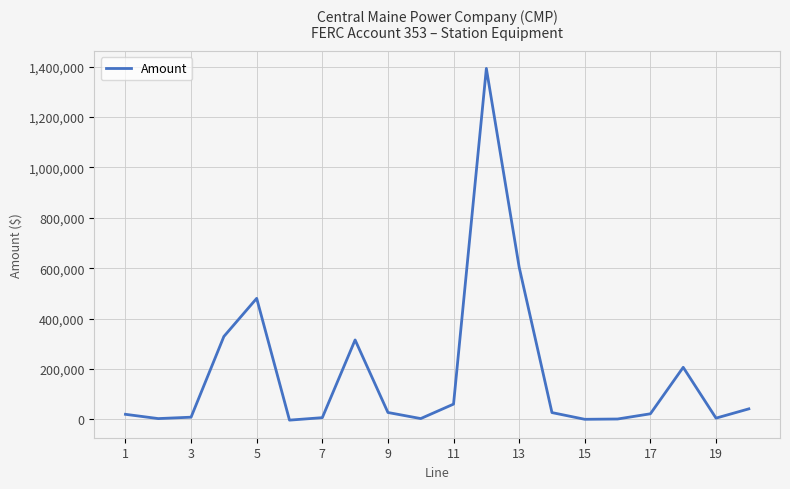

What is the difference between the maximum and minimum values?

1396787.8